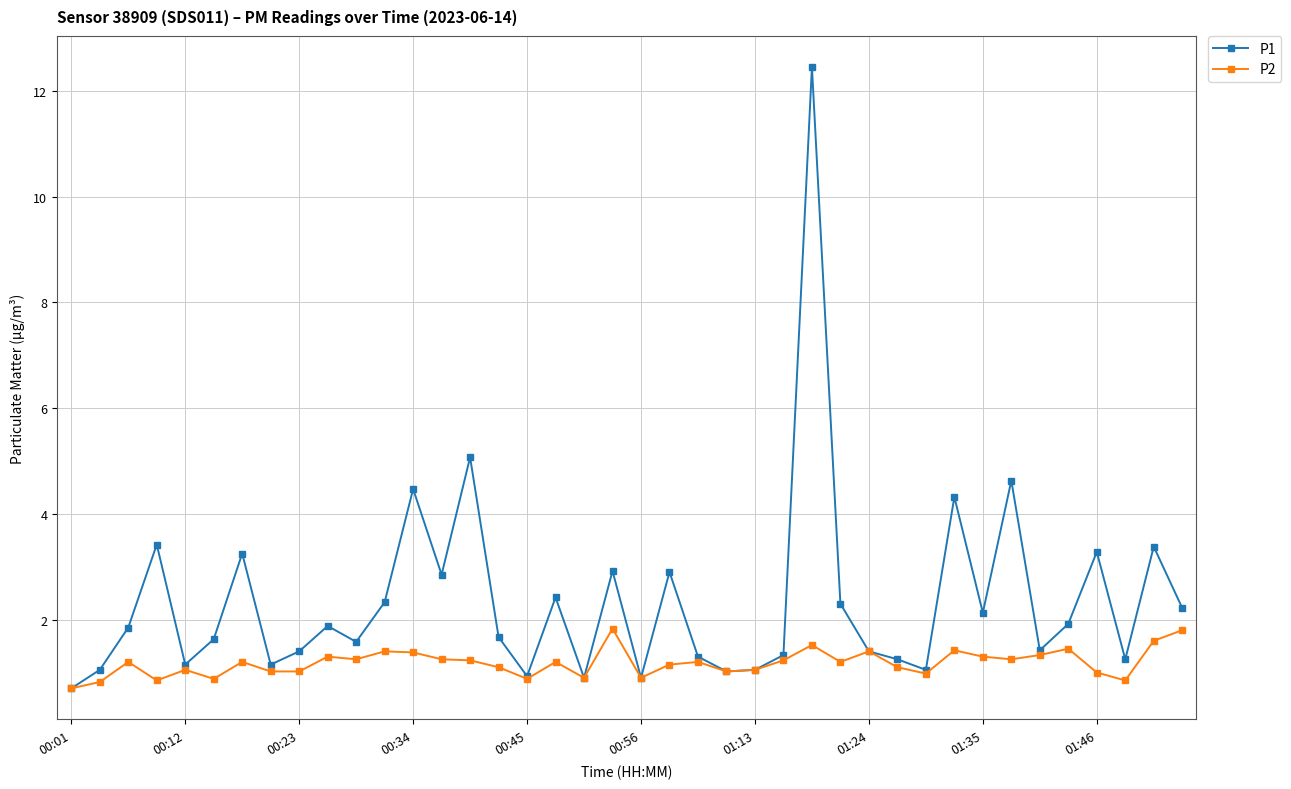

What is the value of the P1 point at the 6th from the left?

1.6